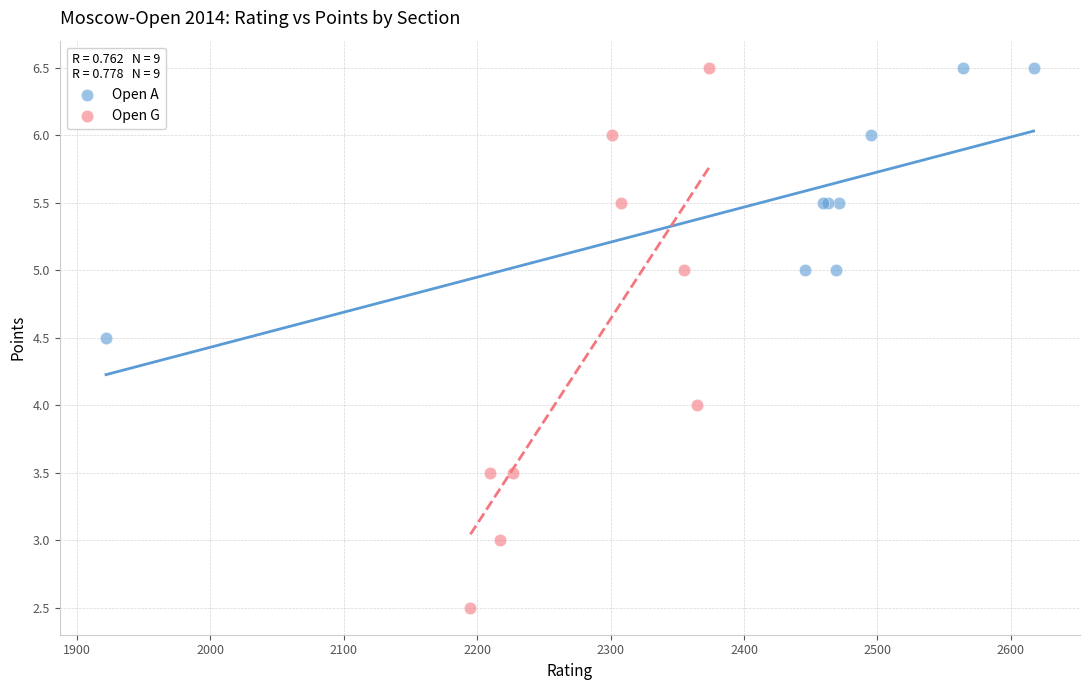

Which series has the largest Y range (max minus min)?

Open G